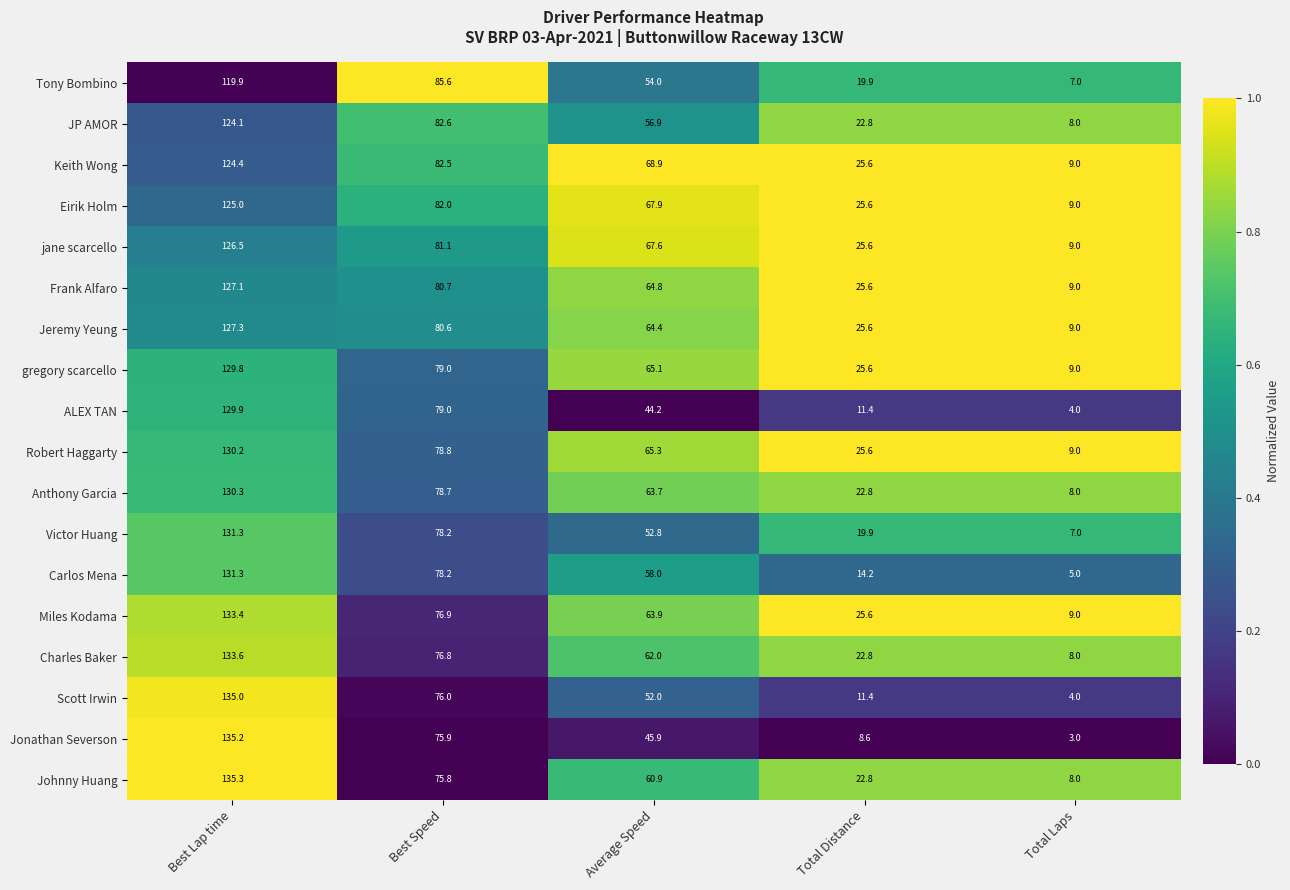

Which series has the largest total across all categories?

Keith Wong